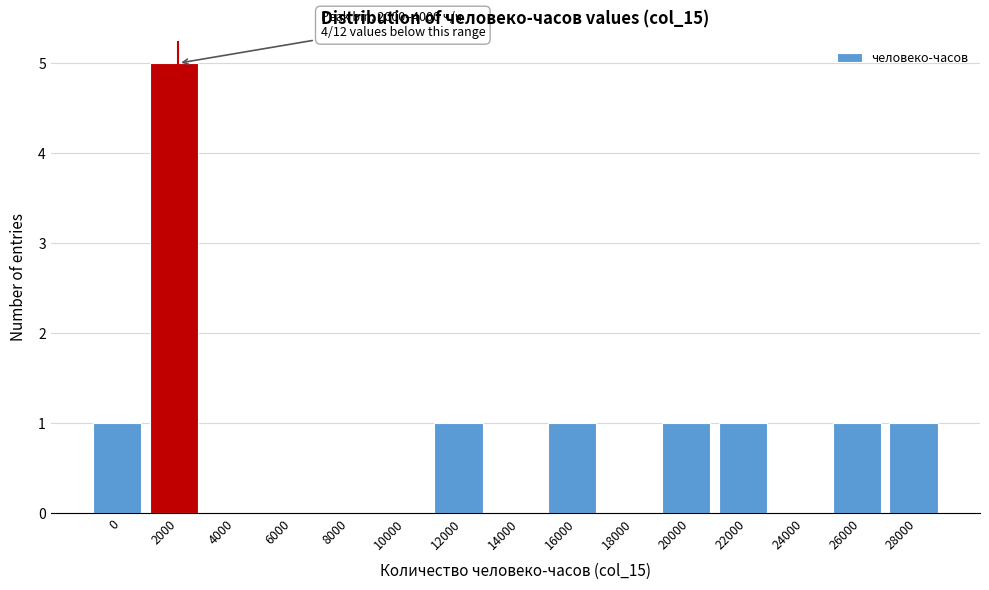

Reading left to right, extract all data points from this chart.

0=1	2000=5	4000=0	6000=0	8000=0	10000=0	12000=1	14000=0	16000=1	18000=0	20000=1	22000=1	24000=0	26000=1	28000=1